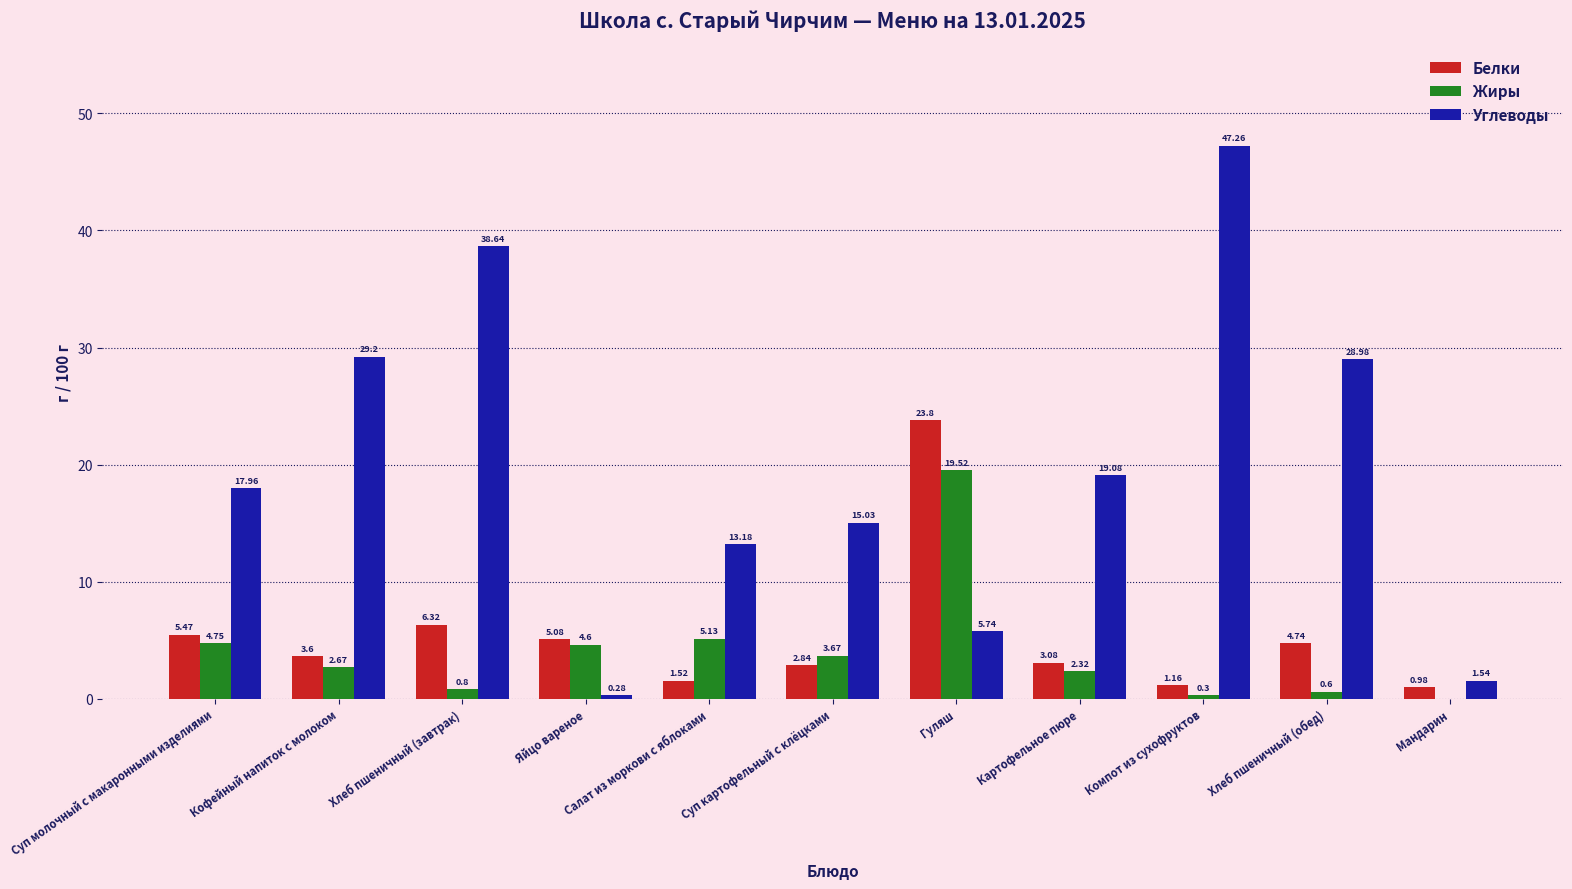

At which category is the sum across all series the highest?

Гуляш